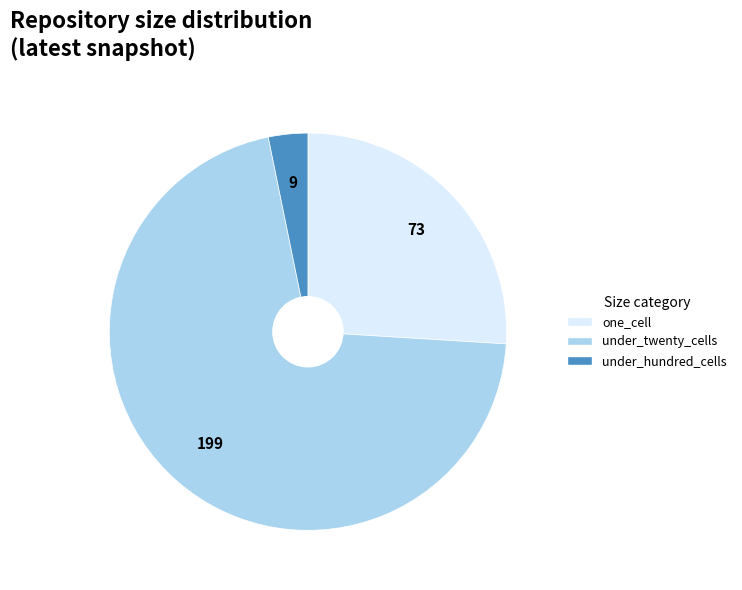

Is there a majority slice in this chart?

Yes